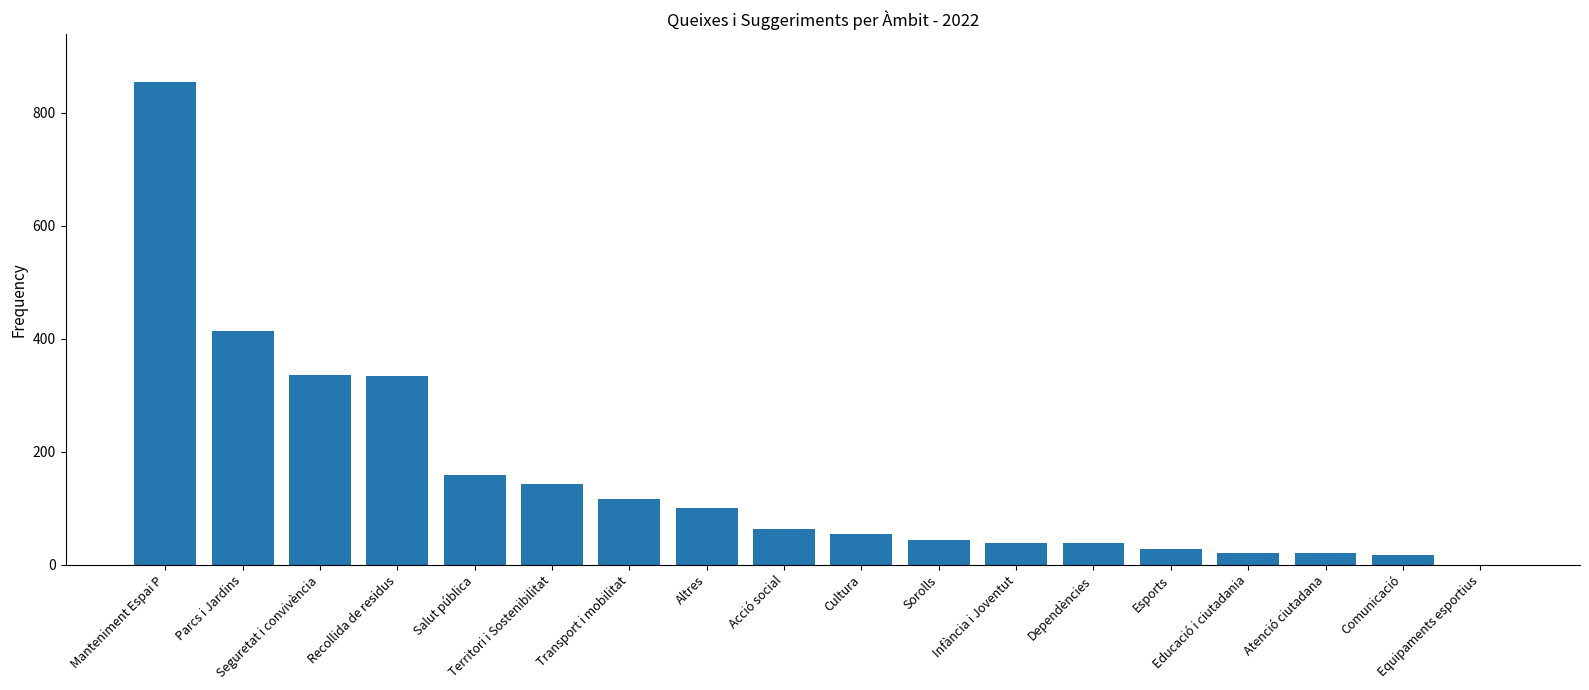

What is the change in value from Territori i Sostenibilitat to Cultura?

-89